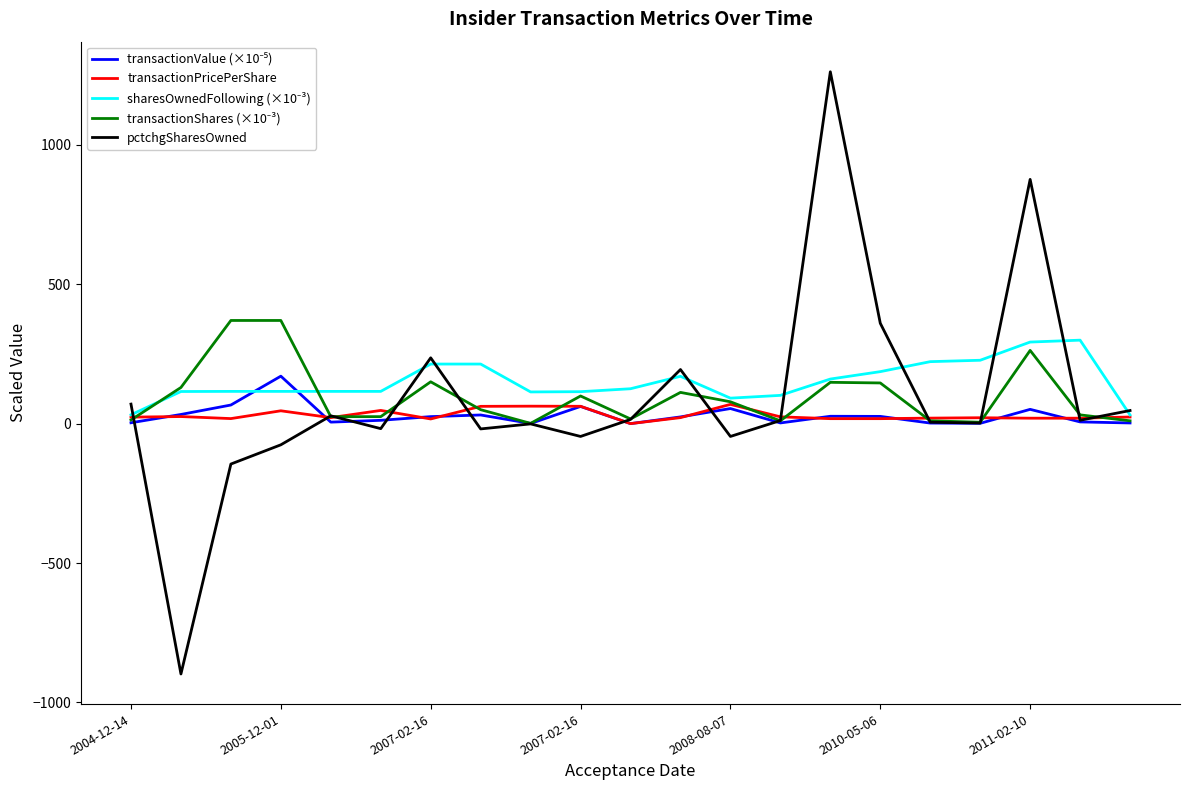

How many categories are shown in the chart?

21